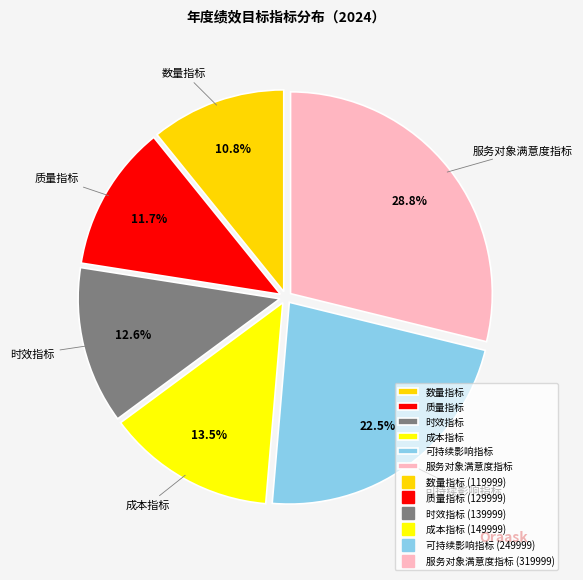

To the nearest percent, what is the combined percentage of 服务对象满意度指标 and 可持续影响指标?

51%